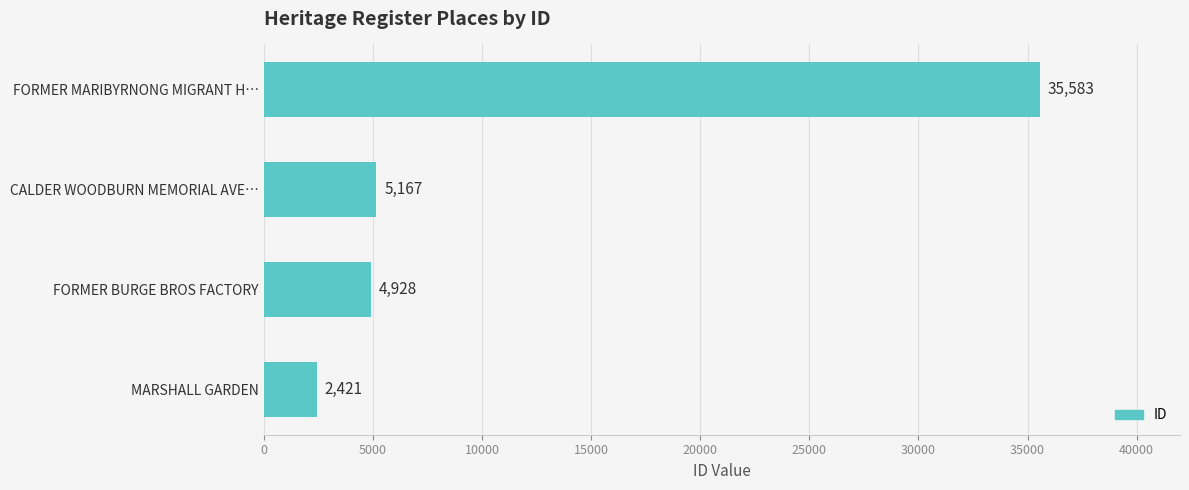

Between FORMER MARIBYRNONG MIGRANT H… and FORMER BURGE BROS FACTORY, which is larger?

FORMER MARIBYRNONG MIGRANT H…